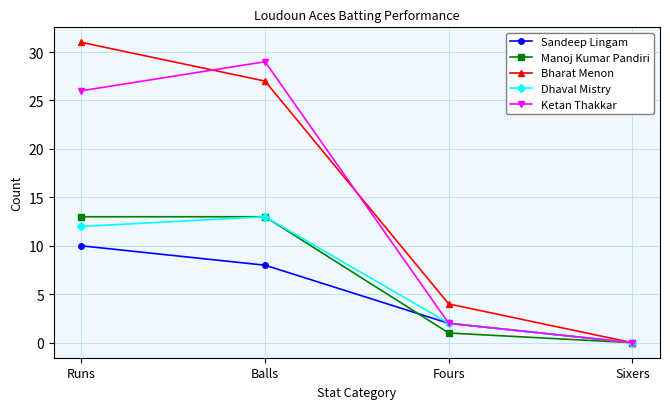

At which label is Manoj Kumar Pandiri closest to 6?

Fours